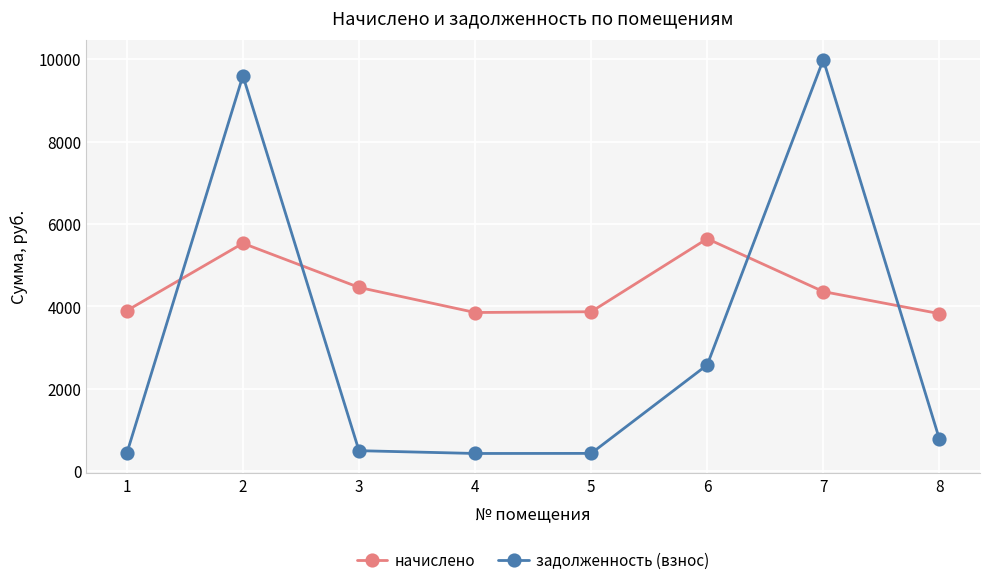

Count the number of data series in this chart.

2